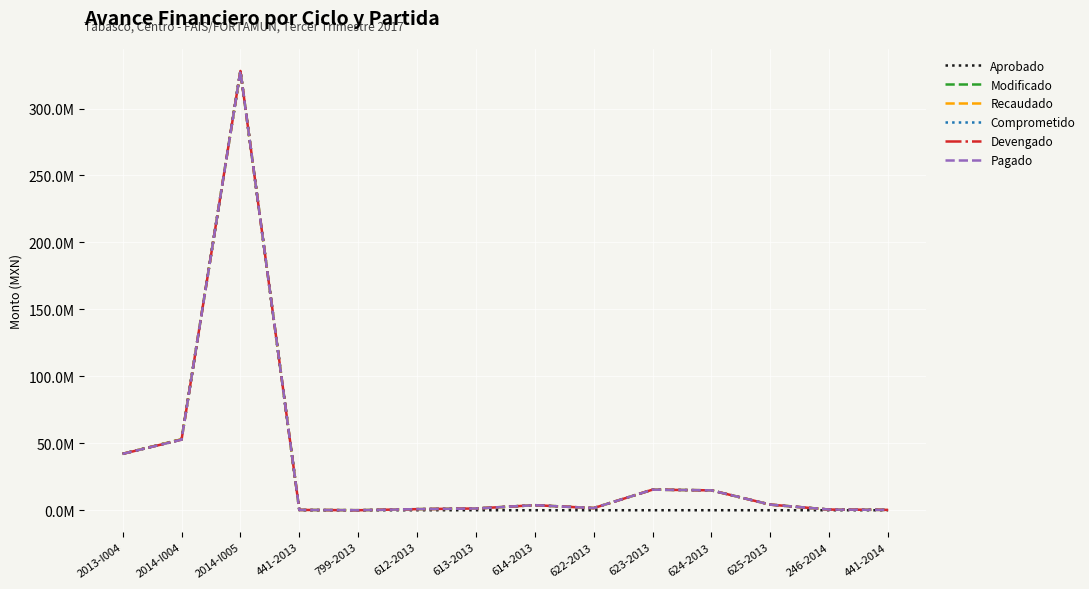

True or false: Pagado and Comprometido cross at least once.

False